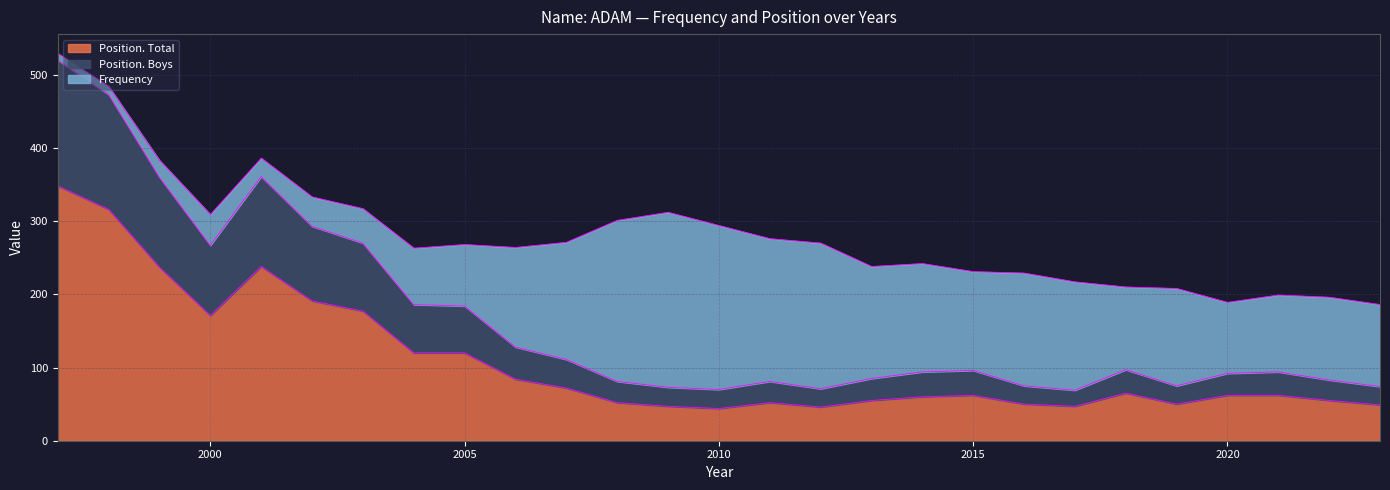

Where is the first local minimum for Position. Total?

2000